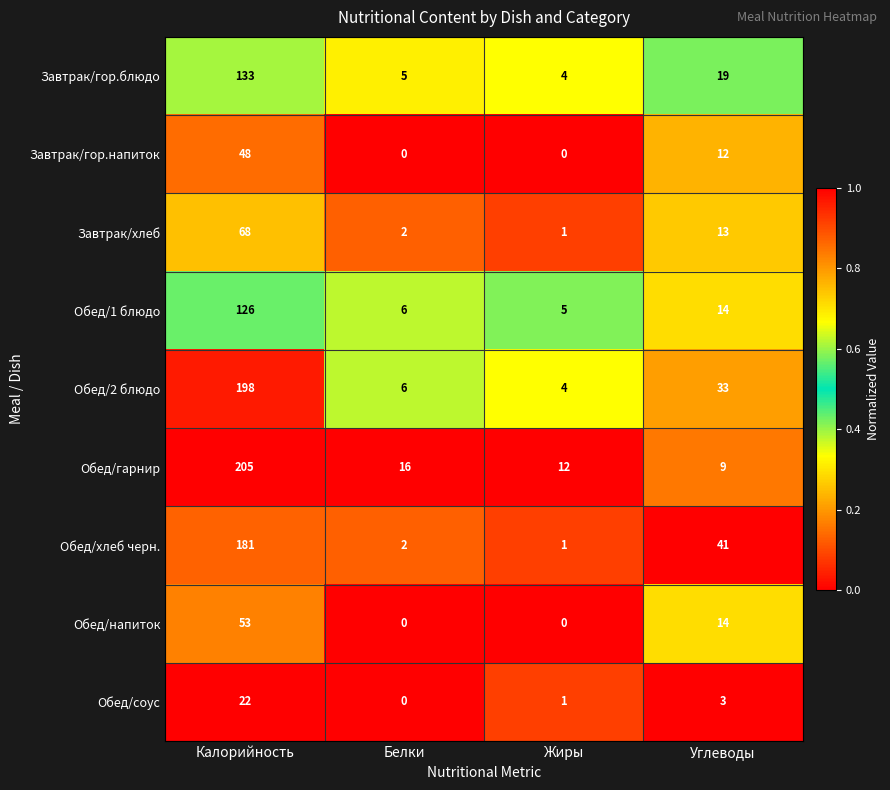

What is the total value across all series at Углеводы?

158